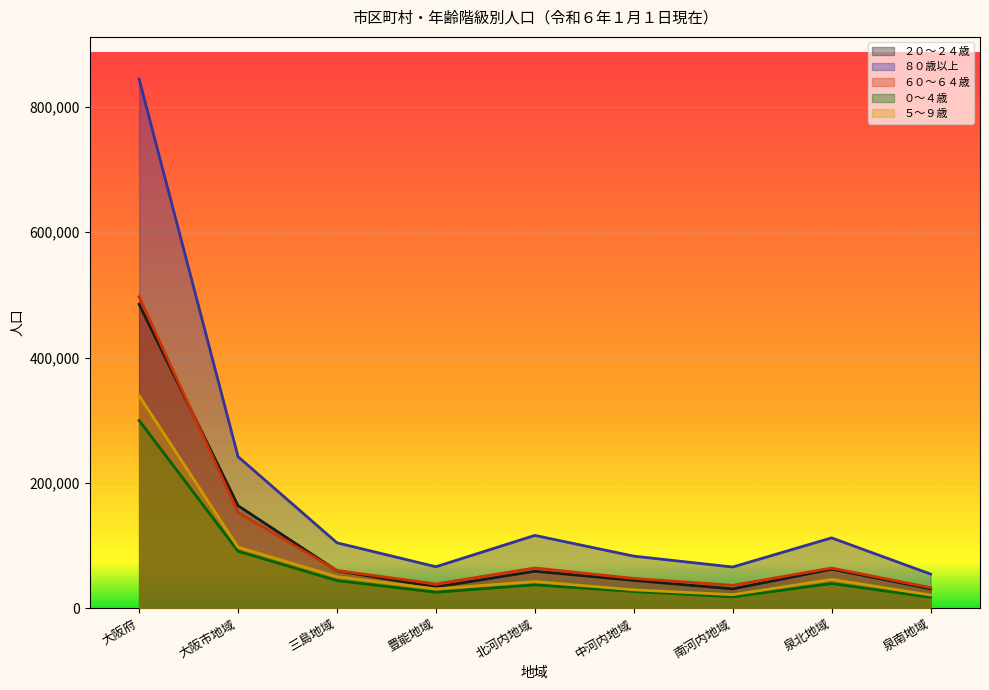

Reading left to right, what are all the values shown in this chart?

２０～２４歳: 大阪府=485051	大阪市地域=163659	三島地域=59857	豊能地域=33872	北河内地域=59003	中河内地域=44364	南河内地域=30949	泉北地域=62223	泉南地域=31124
８０歳以上: 大阪府=844312	大阪市地域=241919	三島地域=104396	豊能地域=66179	北河内地域=116211	中河内地域=83117	南河内地域=65729	泉北地域=112255	泉南地域=54506
６０～６４歳: 大阪府=497083	大阪市地域=152954	三島地域=60142	豊能地域=38701	北河内地域=64207	中河内地域=47558	南河内地域=36550	泉北地域=64097	泉南地域=32874
０～４歳: 大阪府=299693	大阪市地域=91004	三島地域=44094	豊能地域=25483	北河内地域=37337	中河内地域=26681	南河内地域=18180	泉北地域=39457	泉南地域=17457
５～９歳: 大阪府=339207	大阪市地域=97394	三島地域=50375	豊能地域=30819	北河内地域=42589	中河内地域=29330	南河内地域=21629	泉北地域=46001	泉南地域=21070